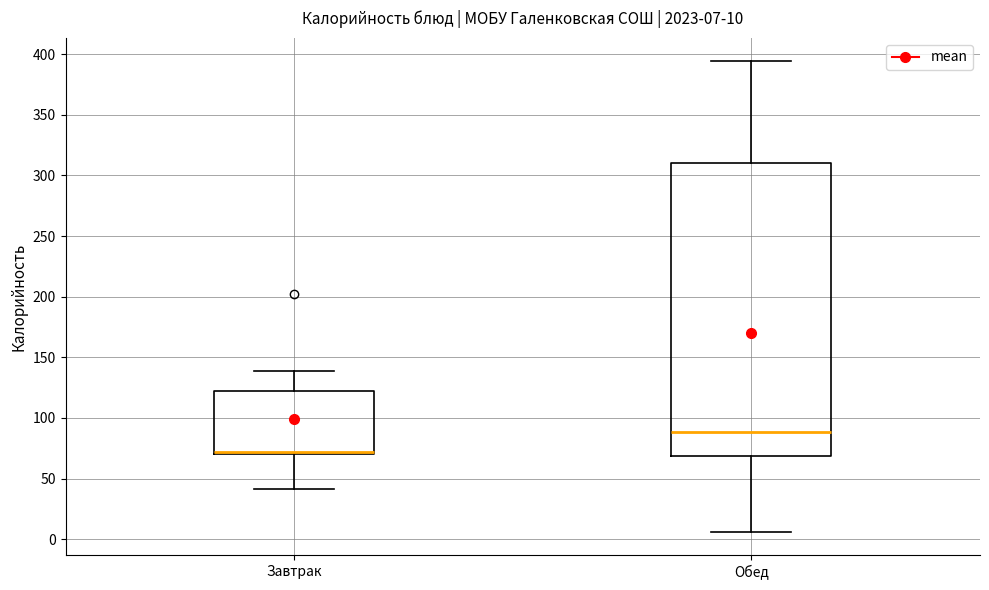

Comparing the boxes themselves (not the whiskers), which one is the tallest?

Обед